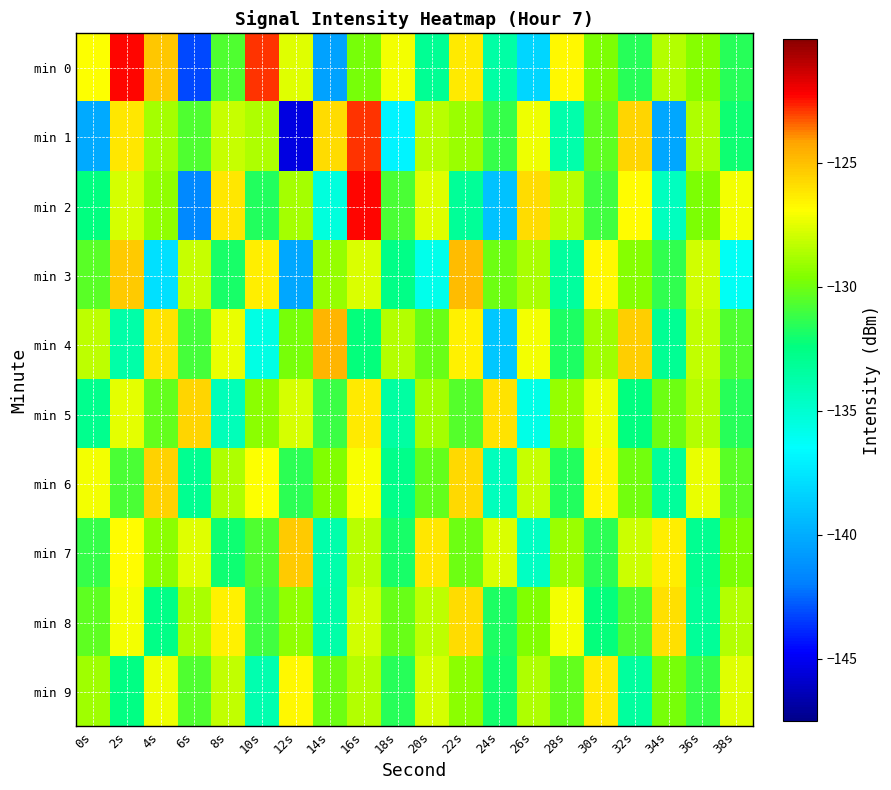

Reading right to left, transcribe all the data shown in this chart.

min 0: 38s=-131.5	36s=-129.5	34s=-128.6	32s=-131.6	30s=-129.8	28s=-126.8	26s=-138.3	24s=-133.6	22s=-126.3	20s=-133.1	18s=-127.1	16s=-129.8	14s=-140.5	12s=-127.6	10s=-122.9	8s=-130.7	6s=-143.2	4s=-125.3	2s=-122.3	0s=-127.0
min 1: 38s=-132.1	36s=-128.7	34s=-140.2	32s=-125.6	30s=-130.4	28s=-133.8	26s=-127.3	24s=-131.2	22s=-129.1	20s=-128.4	18s=-136.9	16s=-122.9	14s=-125.9	12s=-145.4	10s=-128.7	8s=-128.1	6s=-130.7	4s=-128.8	2s=-126.2	0s=-140.1
min 2: 38s=-127.2	36s=-129.7	34s=-134.5	32s=-126.8	30s=-131.0	28s=-128.4	26s=-125.9	24s=-139.1	22s=-133.2	20s=-127.6	18s=-130.8	16s=-122.3	14s=-135.4	12s=-128.9	10s=-131.7	8s=-126.2	6s=-141.5	4s=-129.3	2s=-127.8	0s=-132.4
min 3: 38s=-136.2	36s=-127.9	34s=-131.3	32s=-129.5	30s=-126.7	28s=-133.4	26s=-128.8	24s=-130.1	22s=-124.9	20s=-135.8	18s=-132.6	16s=-127.7	14s=-129.2	12s=-140.3	10s=-126.4	8s=-131.9	6s=-128.1	4s=-137.8	2s=-125.3	0s=-130.5
min 4: 38s=-130.7	36s=-128.2	34s=-133.1	32s=-125.4	30s=-129.0	28s=-131.8	26s=-127.1	24s=-138.9	22s=-126.5	20s=-130.2	18s=-128.6	16s=-132.3	14s=-124.7	12s=-129.8	10s=-135.6	8s=-127.4	6s=-130.9	4s=-126.1	2s=-133.7	0s=-128.3
min 5: 38s=-131.6	36s=-128.5	34s=-130.0	32s=-132.4	30s=-127.3	28s=-129.2	26s=-135.7	24s=-126.1	22s=-130.6	20s=-128.9	18s=-133.5	16s=-126.3	14s=-131.1	12s=-127.8	10s=-129.4	8s=-134.2	6s=-125.7	4s=-130.3	2s=-127.5	0s=-132.8
min 6: 38s=-130.5	36s=-127.4	34s=-133.3	32s=-129.9	30s=-126.6	28s=-131.7	26s=-128.1	24s=-134.4	22s=-125.8	20s=-130.3	18s=-132.7	16s=-127.0	14s=-129.6	12s=-131.4	10s=-126.9	8s=-128.7	6s=-133.0	4s=-125.5	2s=-130.8	0s=-127.2
min 7: 38s=-129.7	36s=-132.9	34s=-126.4	32s=-128.0	30s=-131.5	28s=-129.1	26s=-134.6	24s=-127.7	22s=-130.0	20s=-126.2	18s=-131.9	16s=-128.4	14s=-133.8	12s=-125.3	10s=-130.7	8s=-132.1	6s=-127.6	4s=-129.4	2s=-126.8	0s=-131.2
min 8: 38s=-128.6	36s=-133.2	34s=-126.0	32s=-130.8	30s=-132.3	28s=-127.2	26s=-129.6	24s=-131.8	22s=-125.9	20s=-128.3	18s=-130.2	16s=-127.9	14s=-133.7	12s=-129.3	10s=-131.0	8s=-126.5	6s=-128.8	4s=-132.6	2s=-127.1	0s=-130.4
min 9: 38s=-127.6	36s=-131.2	34s=-129.8	32s=-133.4	30s=-126.3	28s=-130.3	26s=-128.7	24s=-132.0	22s=-129.4	20s=-127.8	18s=-131.6	16s=-128.5	14s=-130.1	12s=-126.7	10s=-133.9	8s=-128.2	6s=-130.7	4s=-127.3	2s=-132.5	0s=-129.0